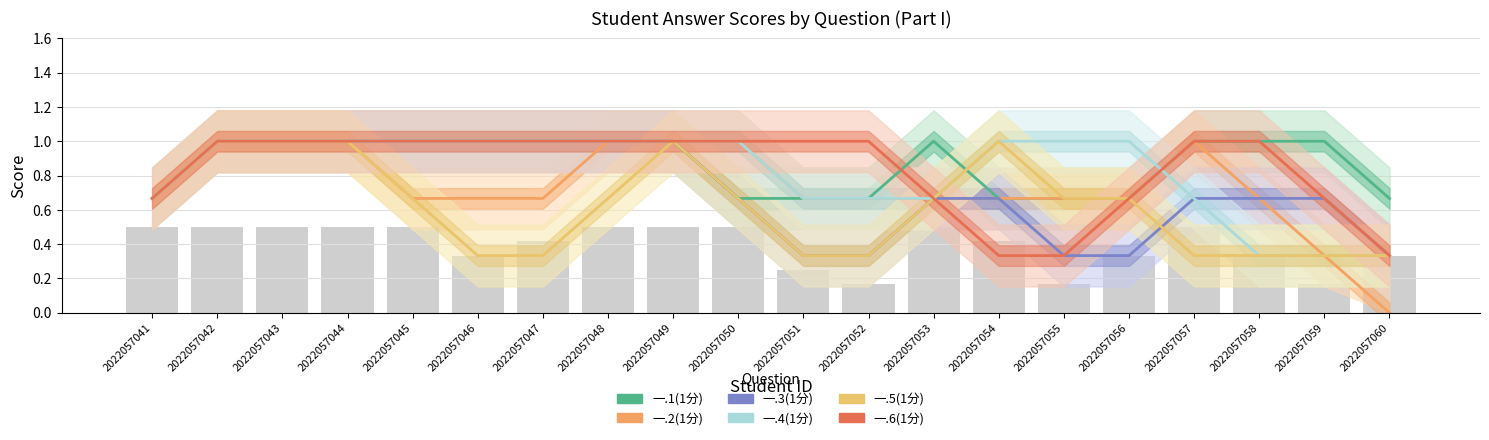

What is the difference between the maximum and minimum values in the 一.1(1分) series?

0.3